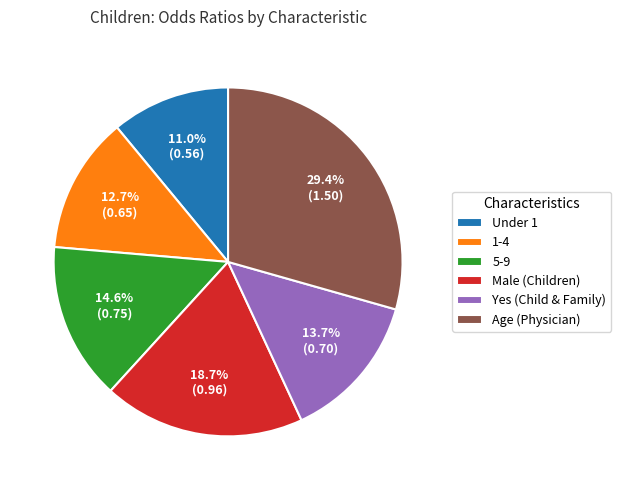

To the nearest percent, what is the difference between the largest and smallest slice percentages?

18%